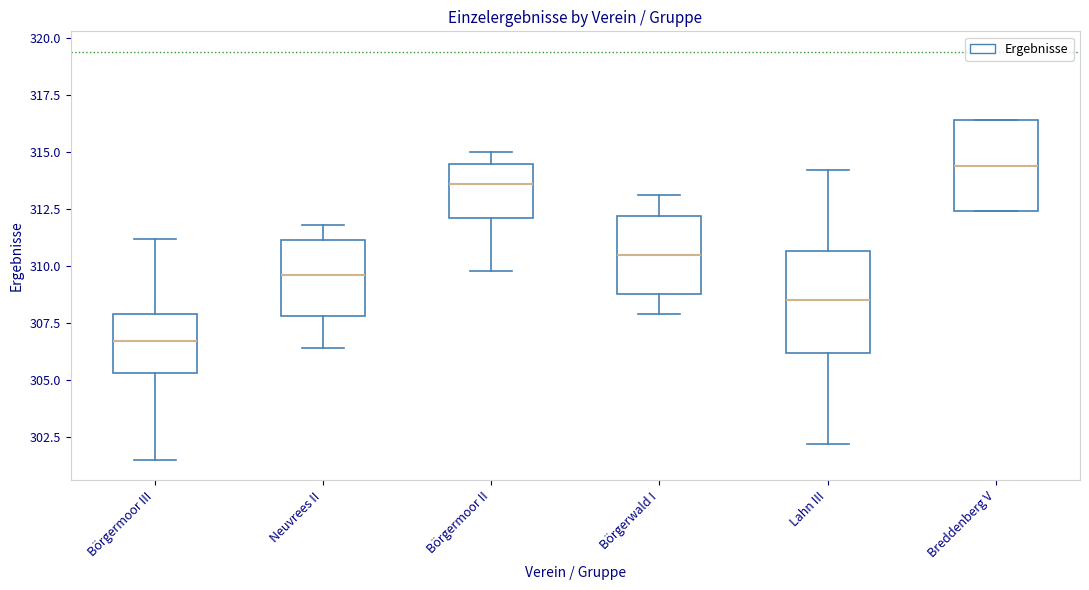

Which box is the tallest, from its lower edge to its upper edge?

Lahn III